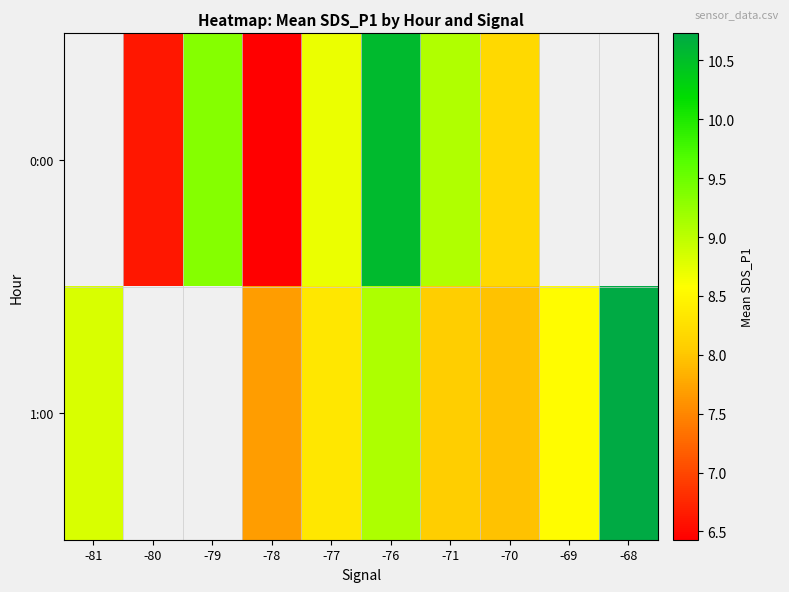

What is the total value across all series at -70?

16.2